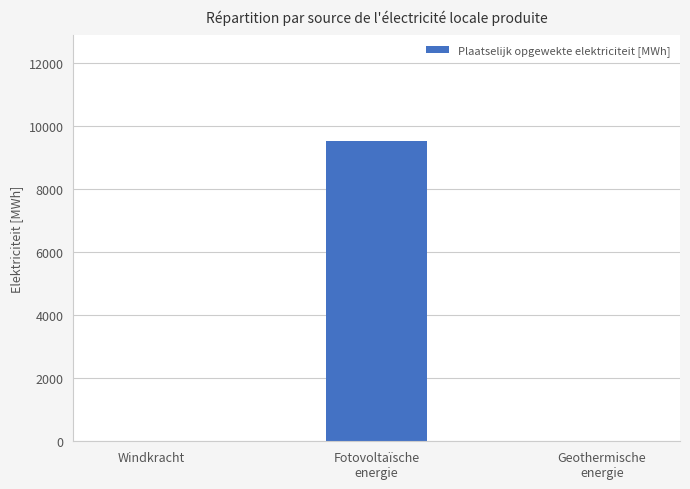

What is the sum of all values?

9546.7